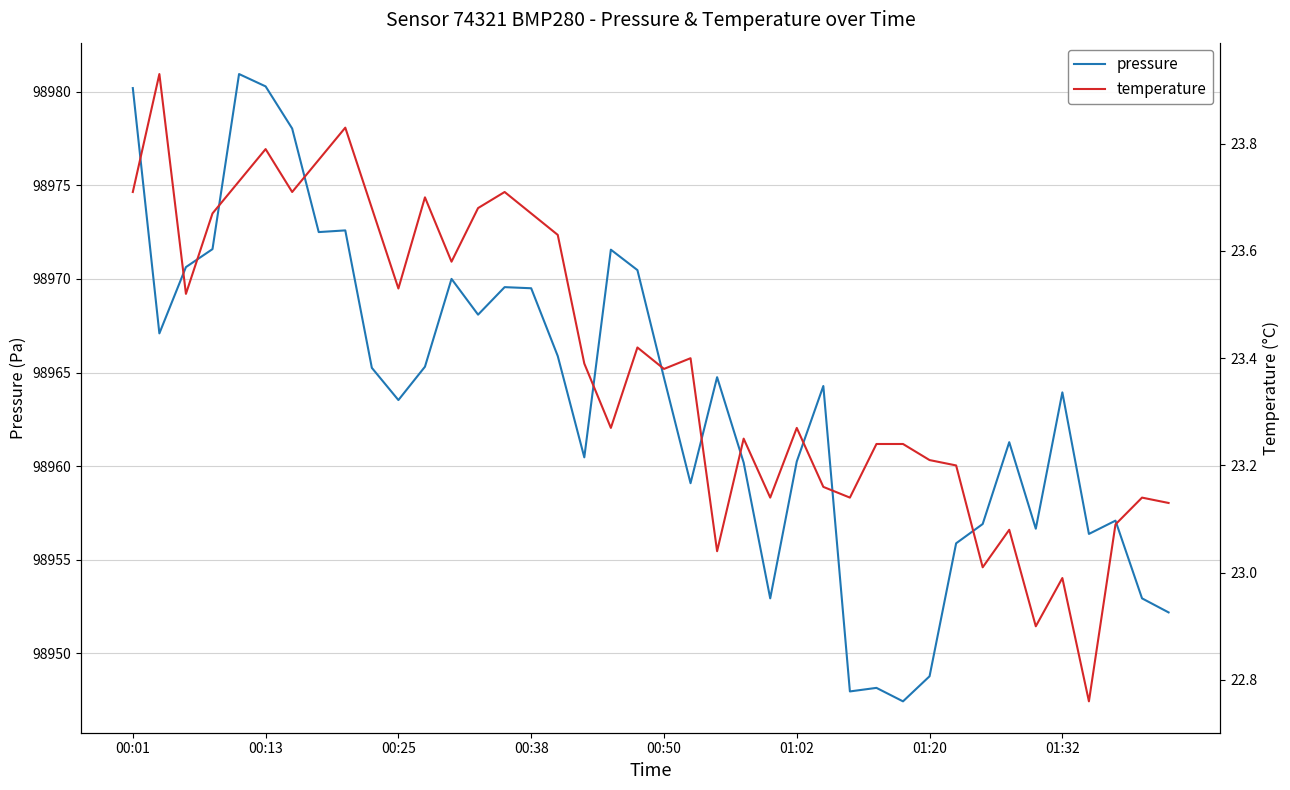

Which series has the largest range (max minus min)?

pressure